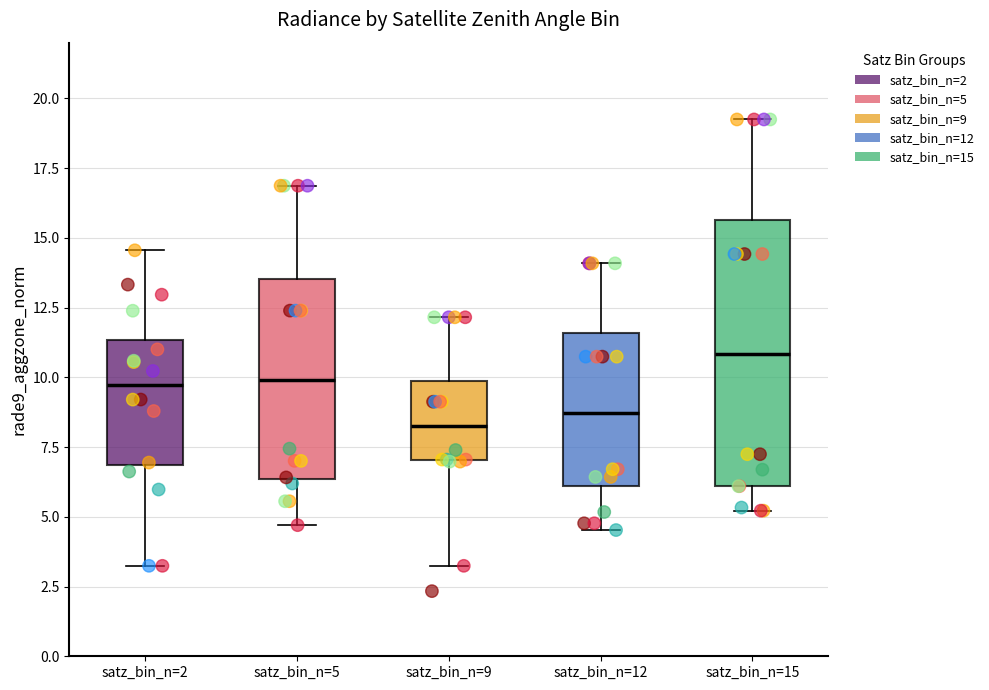

Reading left to right, read every box against the y-axis: the position of its median line, the range the box covers, and the ends of its whiskers. The values are not printed on the chart, so give them approximately, as read against the axis.

satz_bin_n=2: median 9.5, box 7.0 to 11.5, whiskers 3.0 to 14.5
satz_bin_n=5: median 10.0, box 6.5 to 13.5, whiskers 4.5 to 17.0
satz_bin_n=9: median 8.5, box 7.0 to 10.0, whiskers 3.0 to 12.0
satz_bin_n=12: median 8.5, box 6.0 to 11.5, whiskers 4.5 to 14.0
satz_bin_n=15: median 11.0, box 6.0 to 15.5, whiskers 5.0 to 19.0